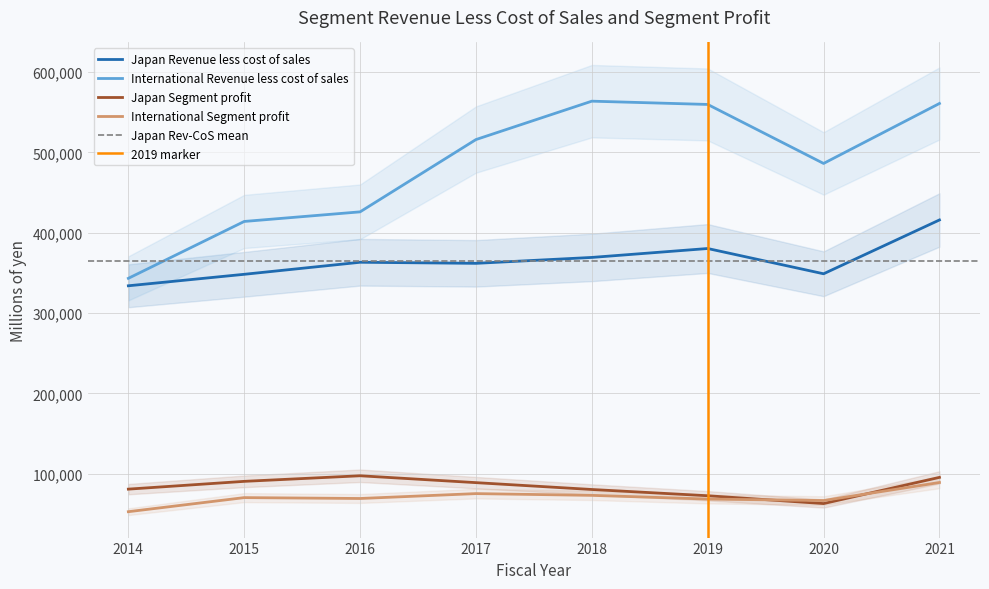

True or false: International Segment profit has a value of 70156 at 2015.

True